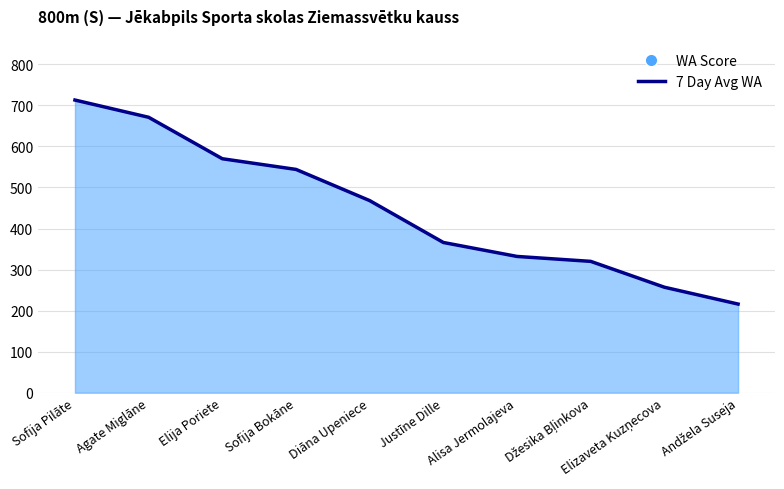

What is the sum of the values at Diāna Upeniece and Sofija Pilāte?

1181